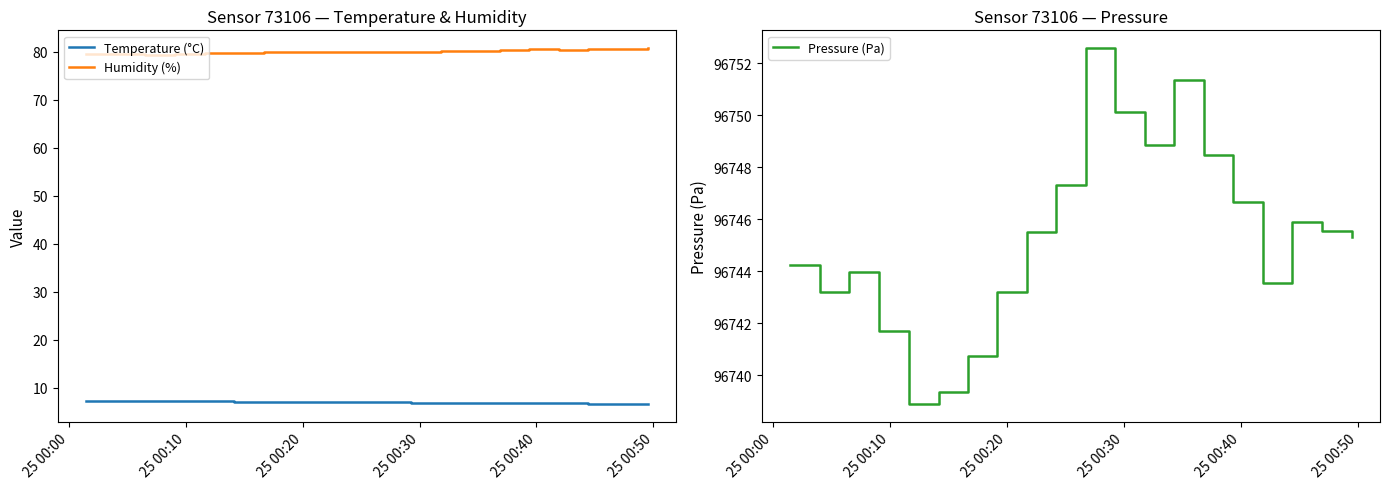

What are all the series names shown in the legend?

Temperature (°C), Humidity (%), Pressure (Pa)